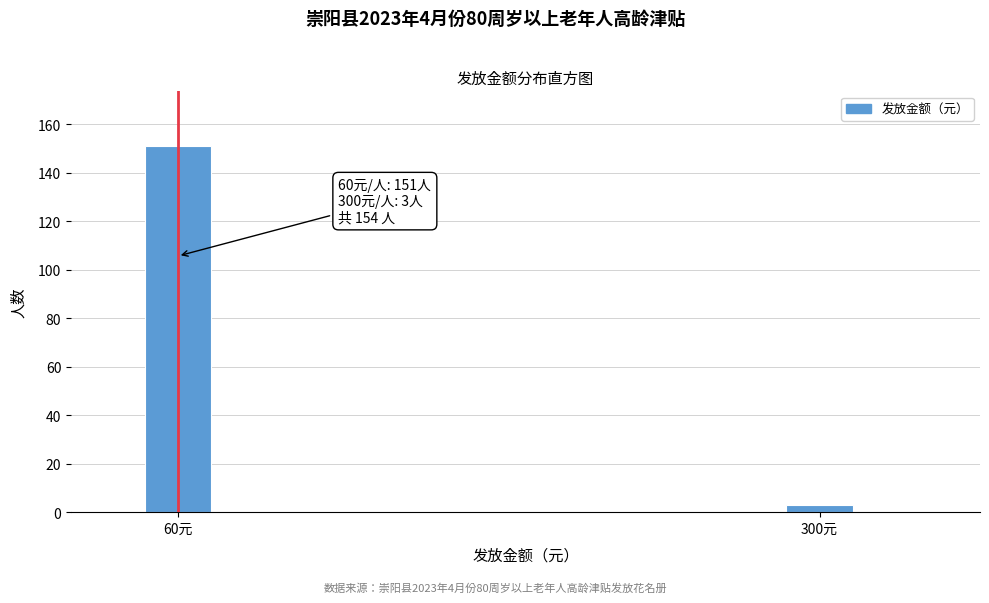

Reading left to right, list all the values displayed in this chart.

60元=151	300元=3